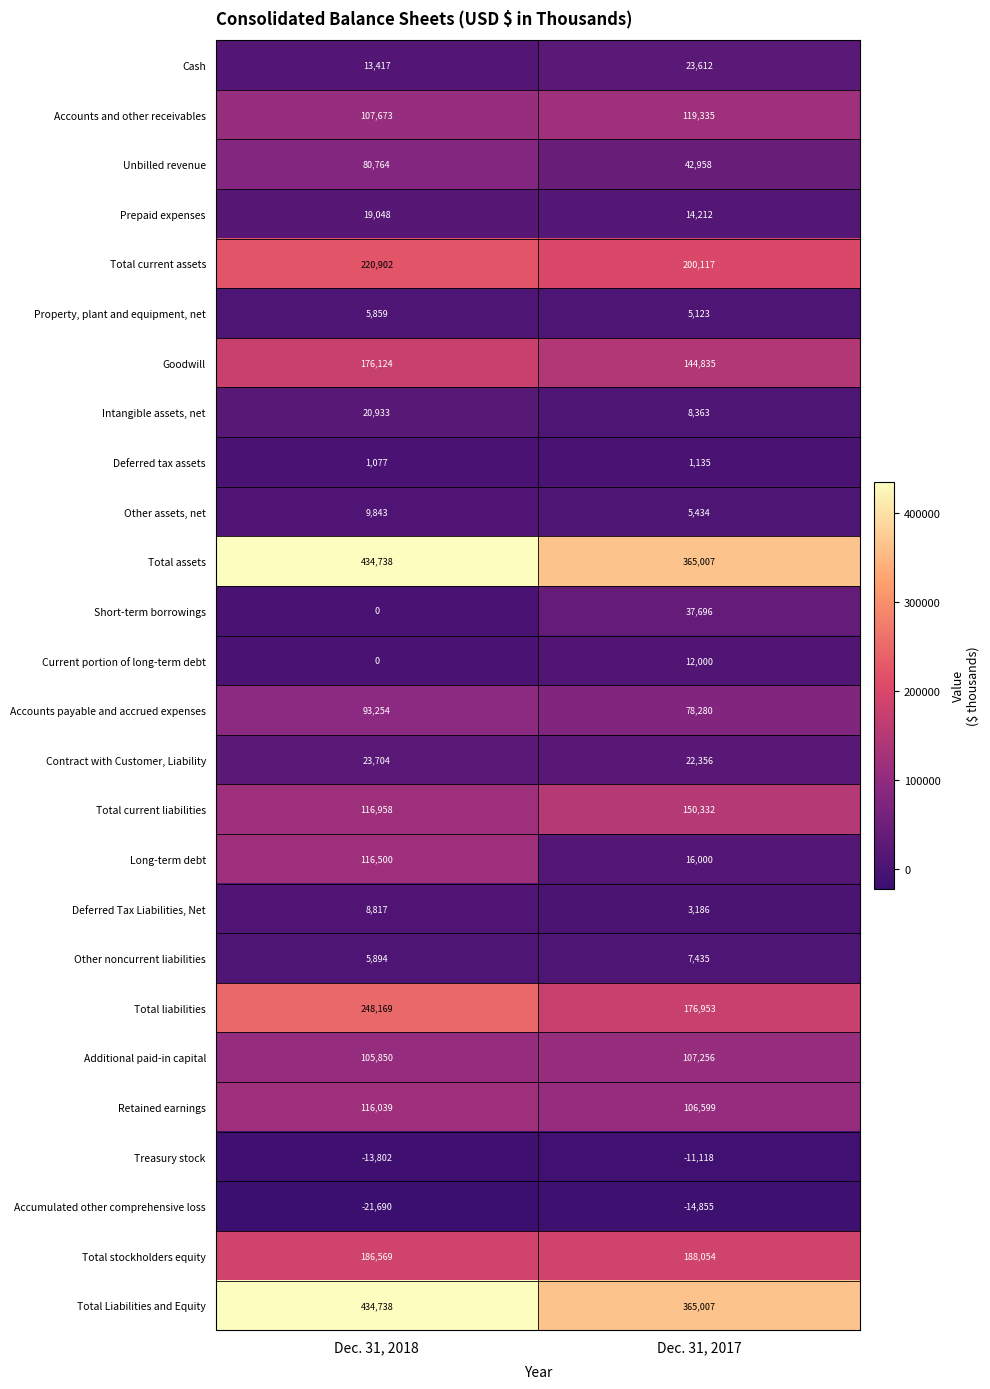

Which series changed the most between Dec. 31, 2018 and Dec. 31, 2017?

Long-term debt